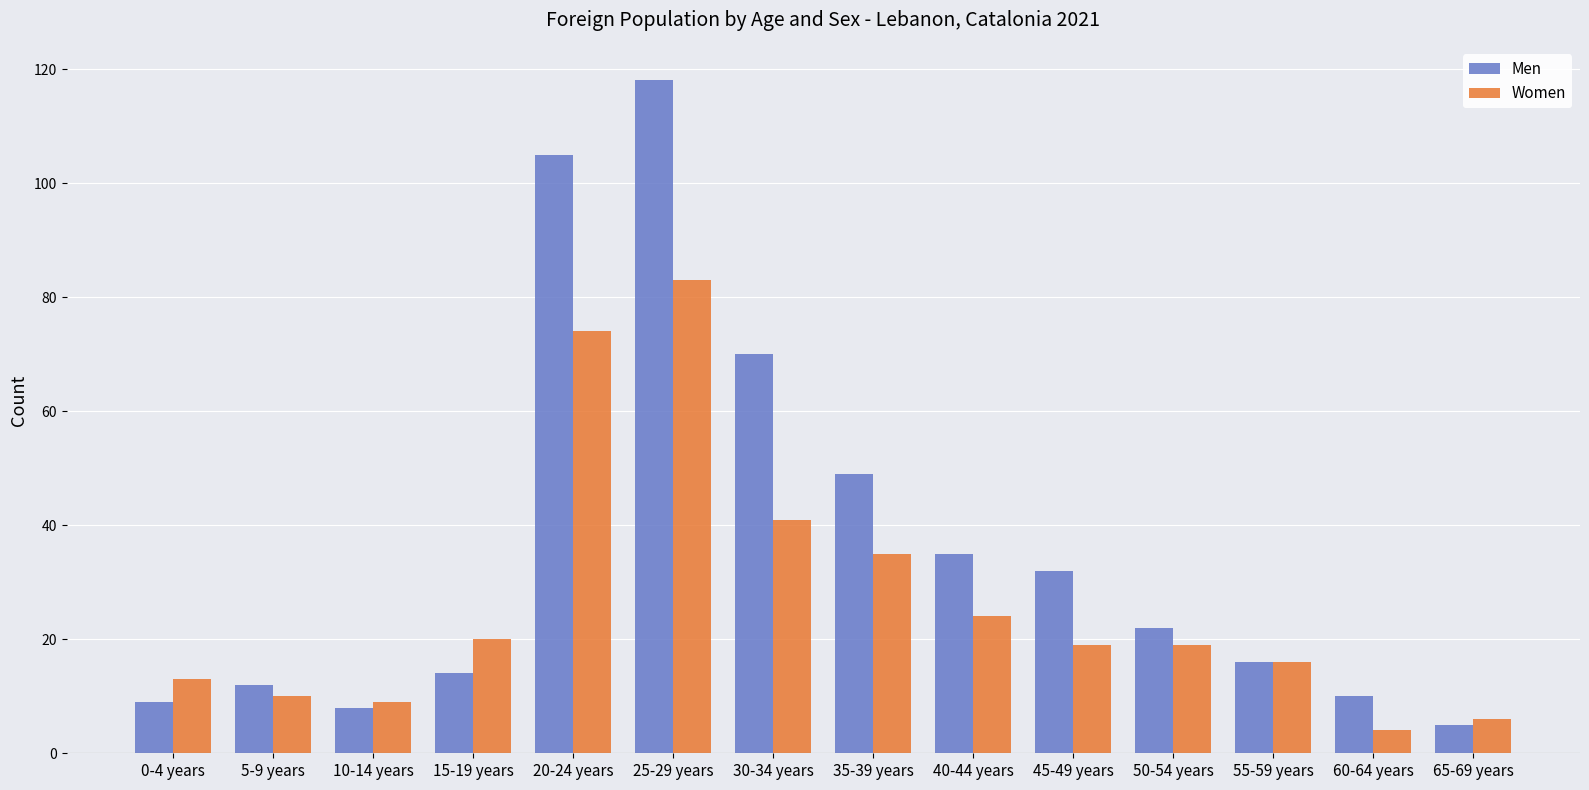

What is the total value across all series at 35-39 years?

84